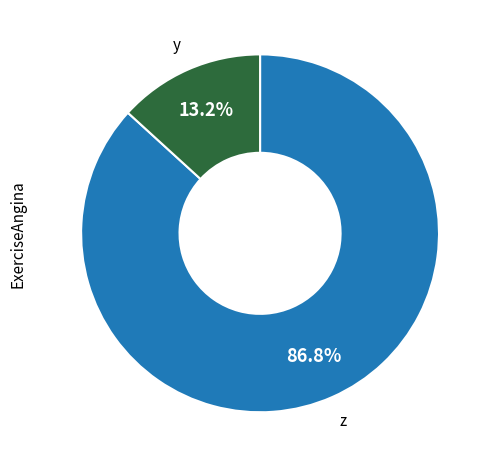

Count the number of slices in the pie.

2